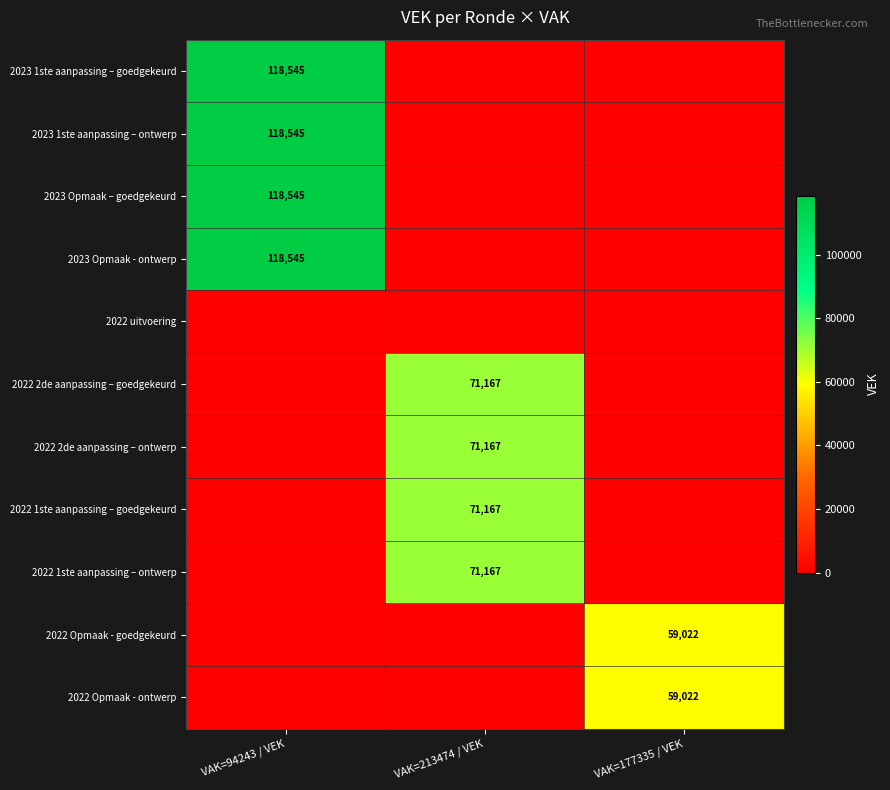

The value of 2022 Opmaak - goedgekeurd at VAK=177335 / VEK is 59022. True or false?

True